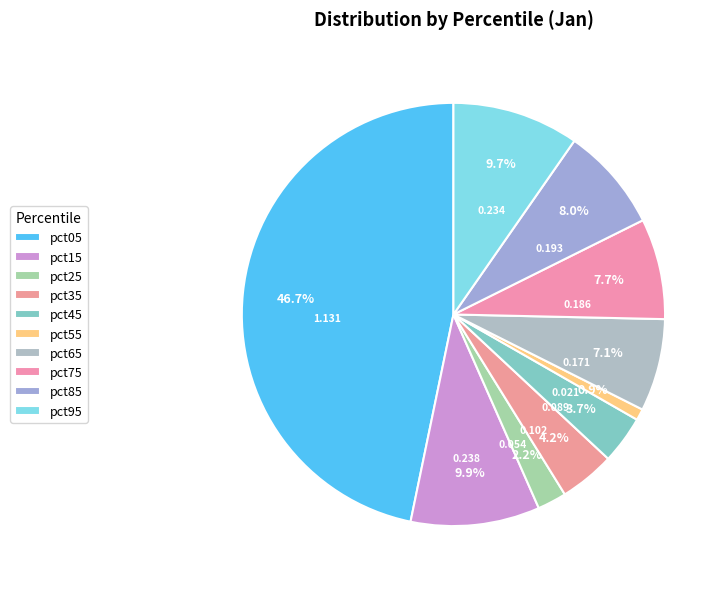

To the nearest percent, what portion does pct85 represent?

8%